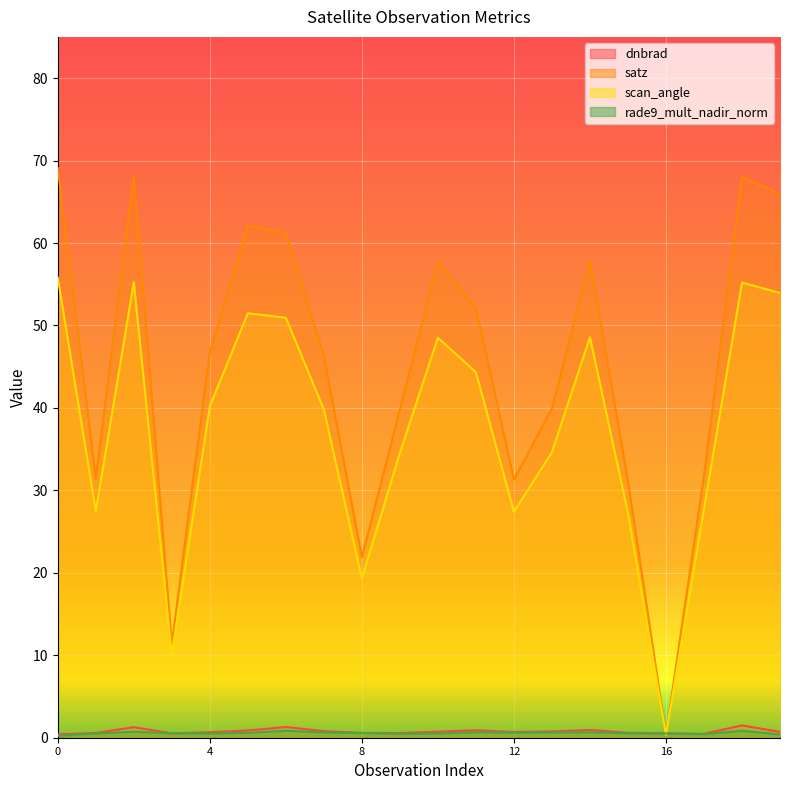

What is the minimum value shown in the chart?

0.2